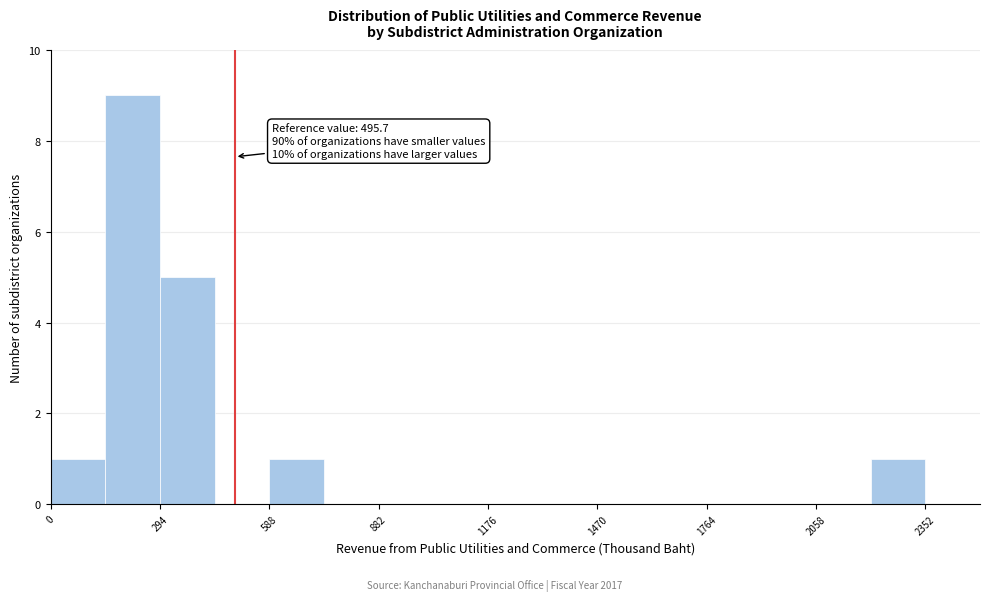

Around what value on the x-axis is the tallest bar? Give the approximate position of its centre, as read against the axis.

200